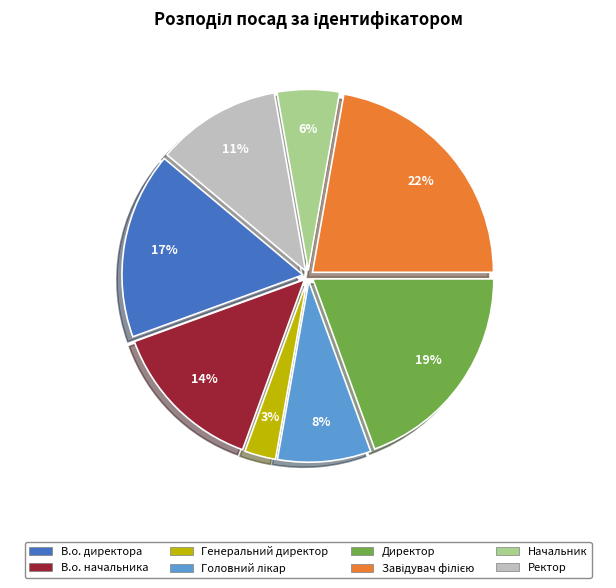

What percentage is the Ректор slice, to the nearest percent?

11%